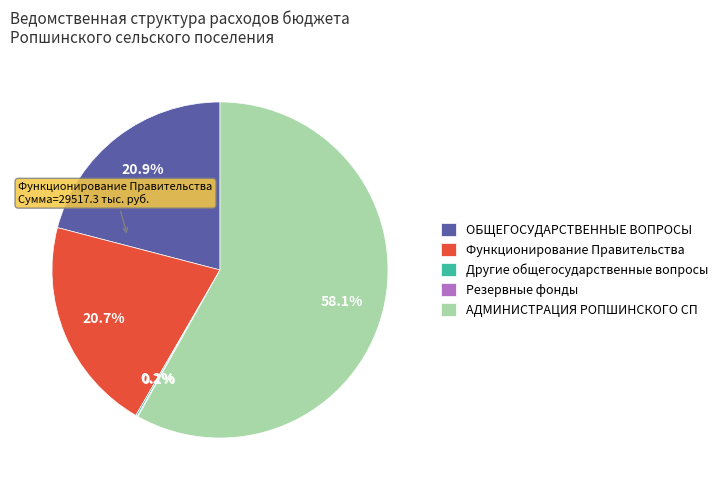

Is there a majority slice in this chart?

Yes